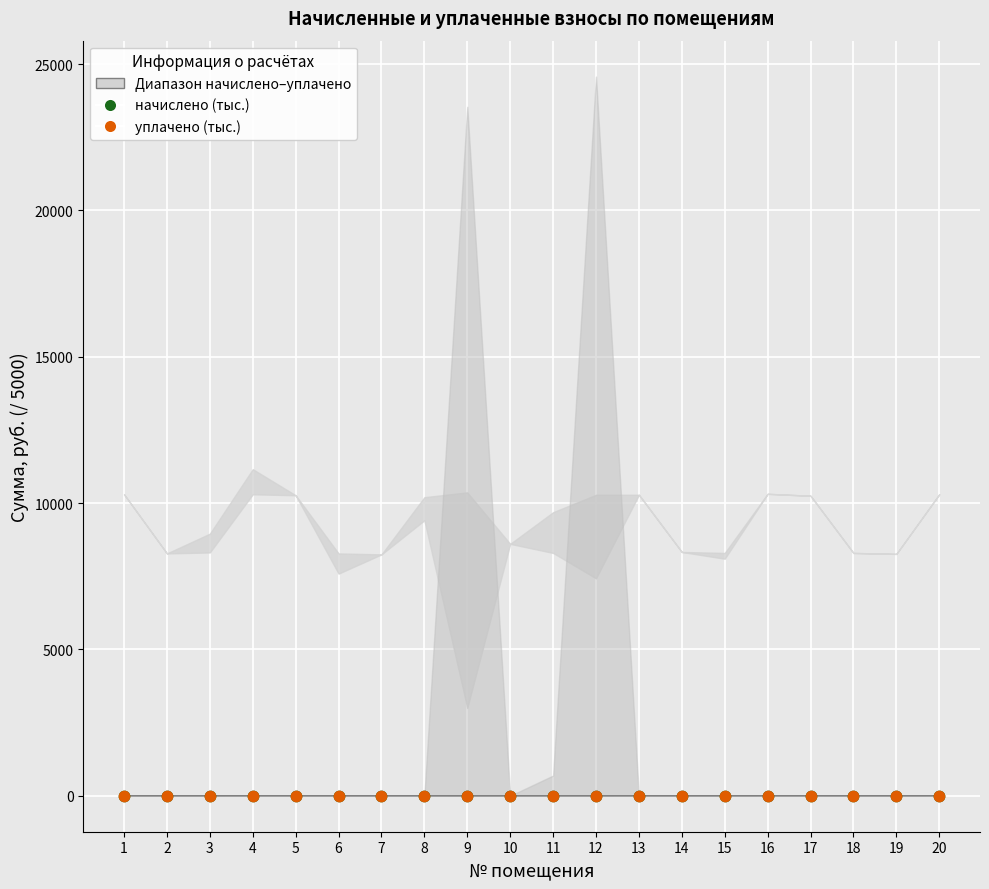

Which series contains the highest Y value?

уплачено (тыс.)